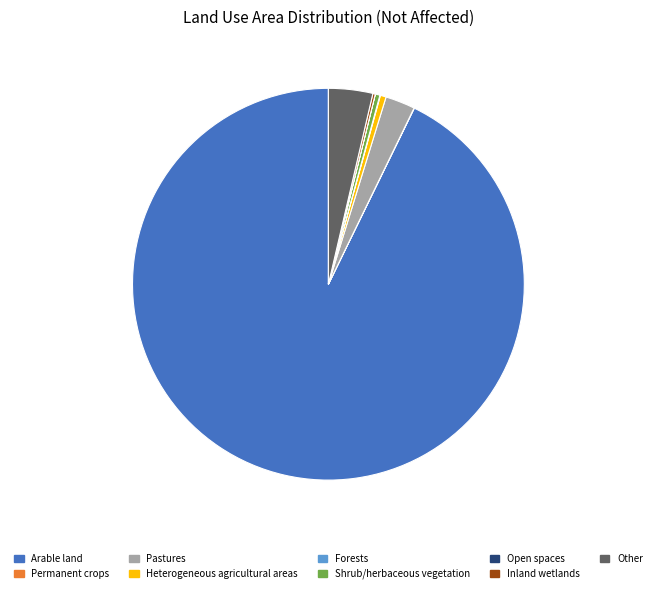

Which slice represents more than half of the pie?

Arable land